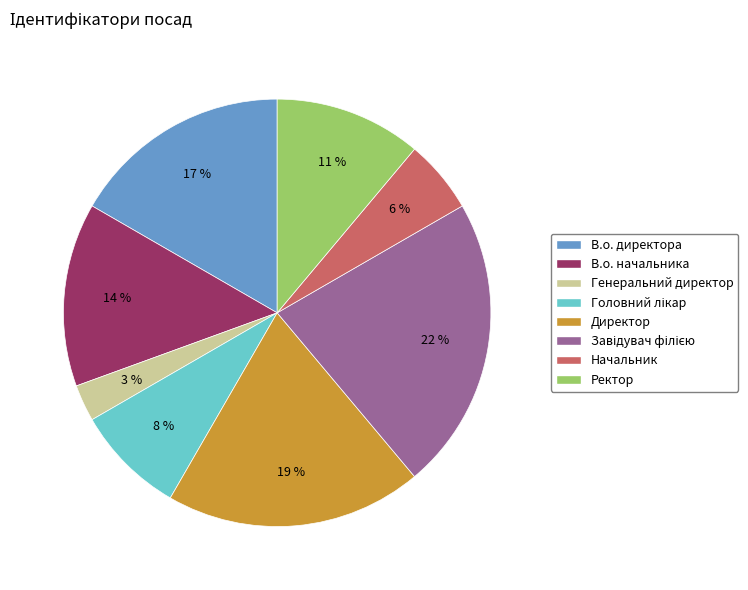

True or false: Генеральний директор accounts for 3% of the total.

True